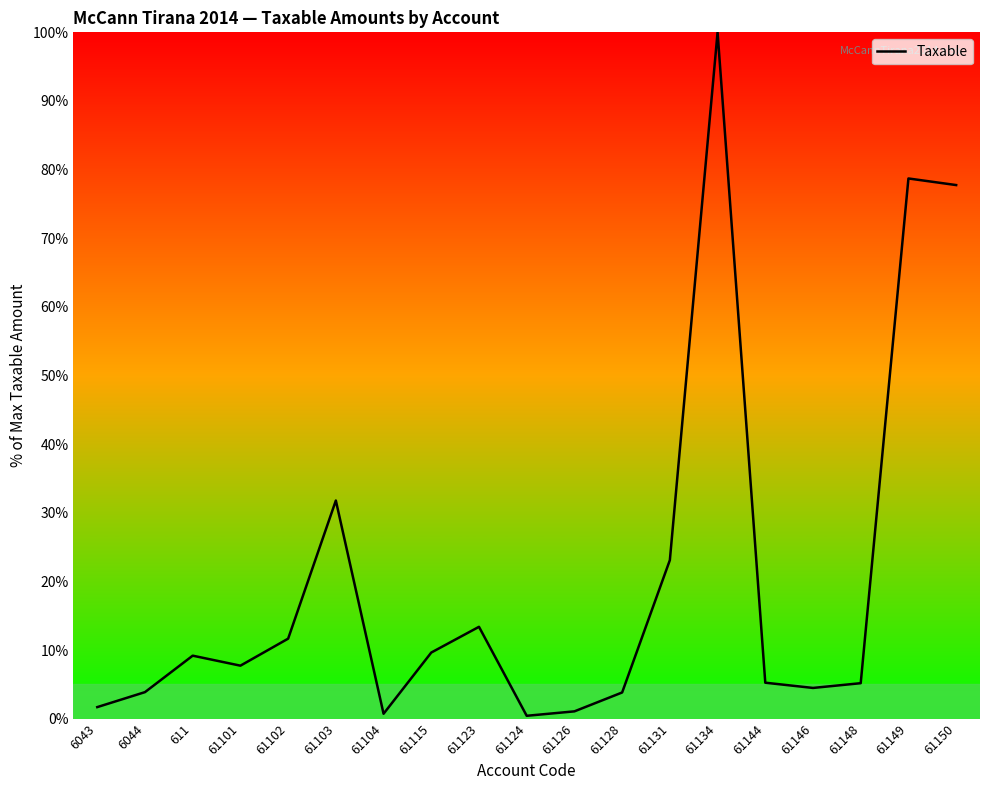

How many lines are shown in the chart?

1